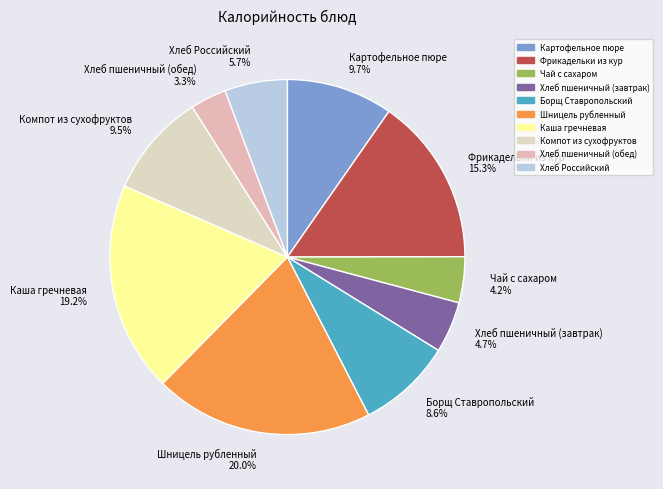

What percentage is the Шницель рубленный slice, to the nearest percent?

20%